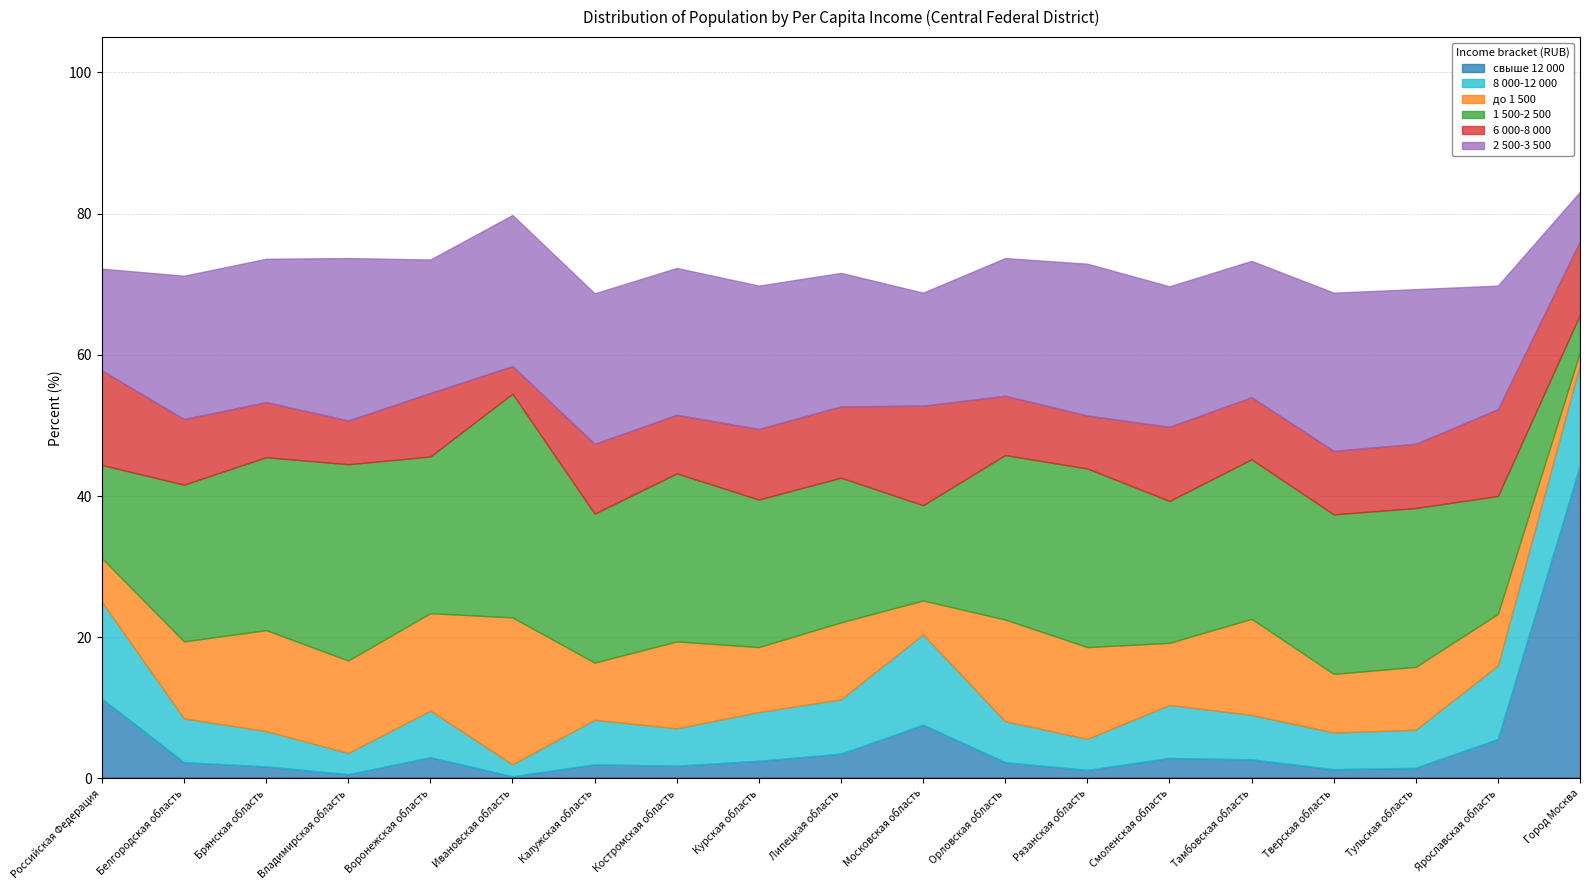

What is the minimum value shown in the chart?

0.3